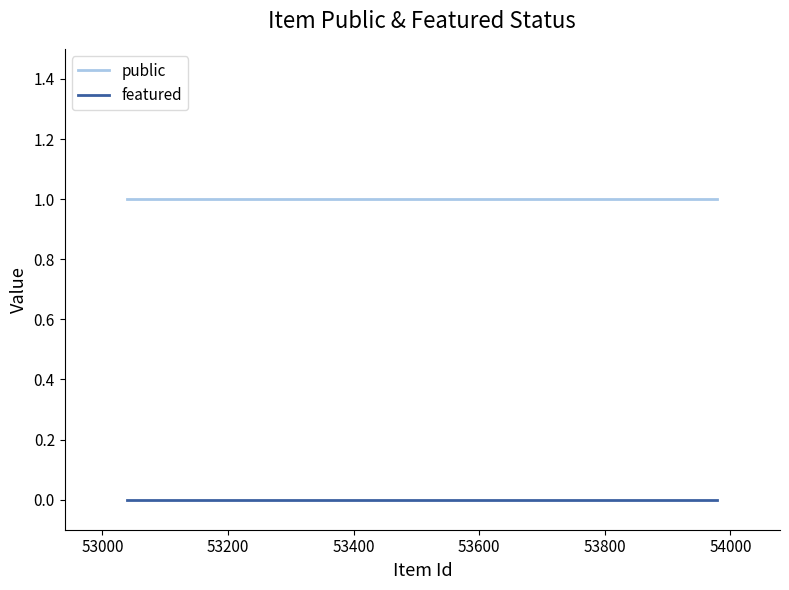

True or false: public and featured cross at least once.

False